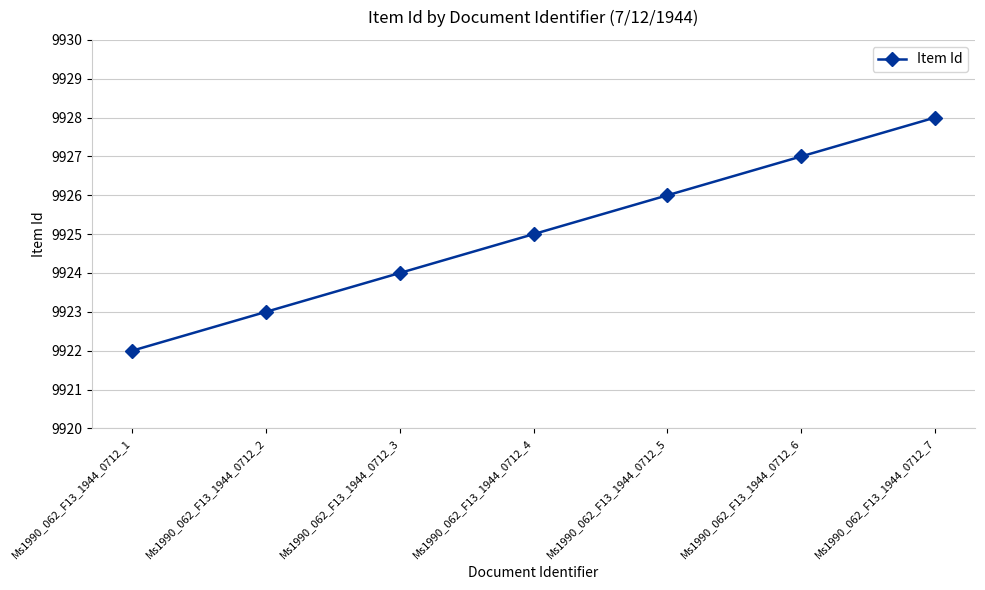

List the labels in order of value, largest first.

Ms1990_062_F13_1944_0712_7, Ms1990_062_F13_1944_0712_6, Ms1990_062_F13_1944_0712_5, Ms1990_062_F13_1944_0712_4, Ms1990_062_F13_1944_0712_3, Ms1990_062_F13_1944_0712_2, Ms1990_062_F13_1944_0712_1